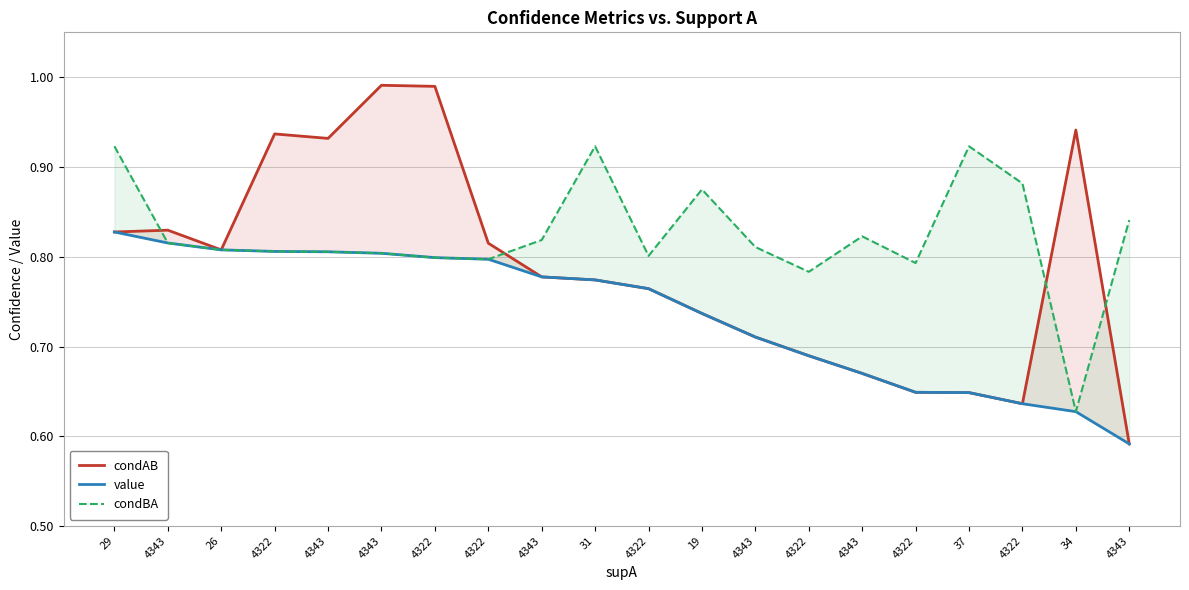

At 4322, list the series in order from smallest to largest.

value, condBA, condAB